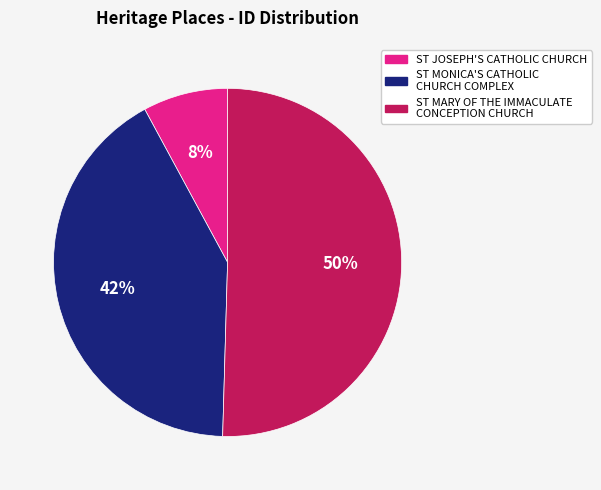

Which slice is the largest?

ST MARY OF THE IMMACULATE CONCEPTION CHURCH